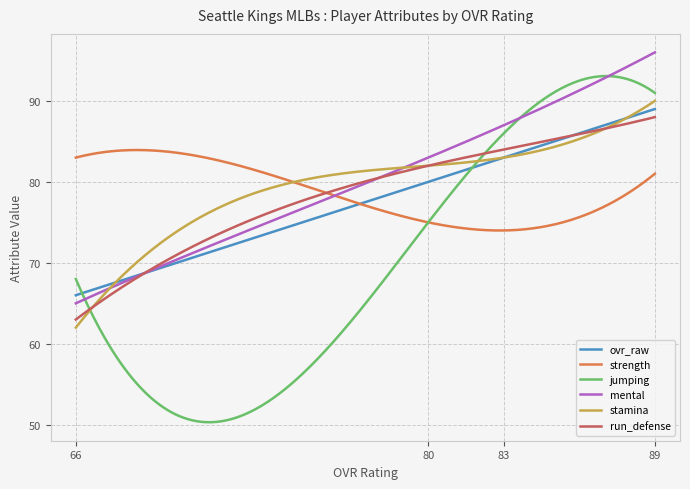

How many lines are shown in the chart?

6